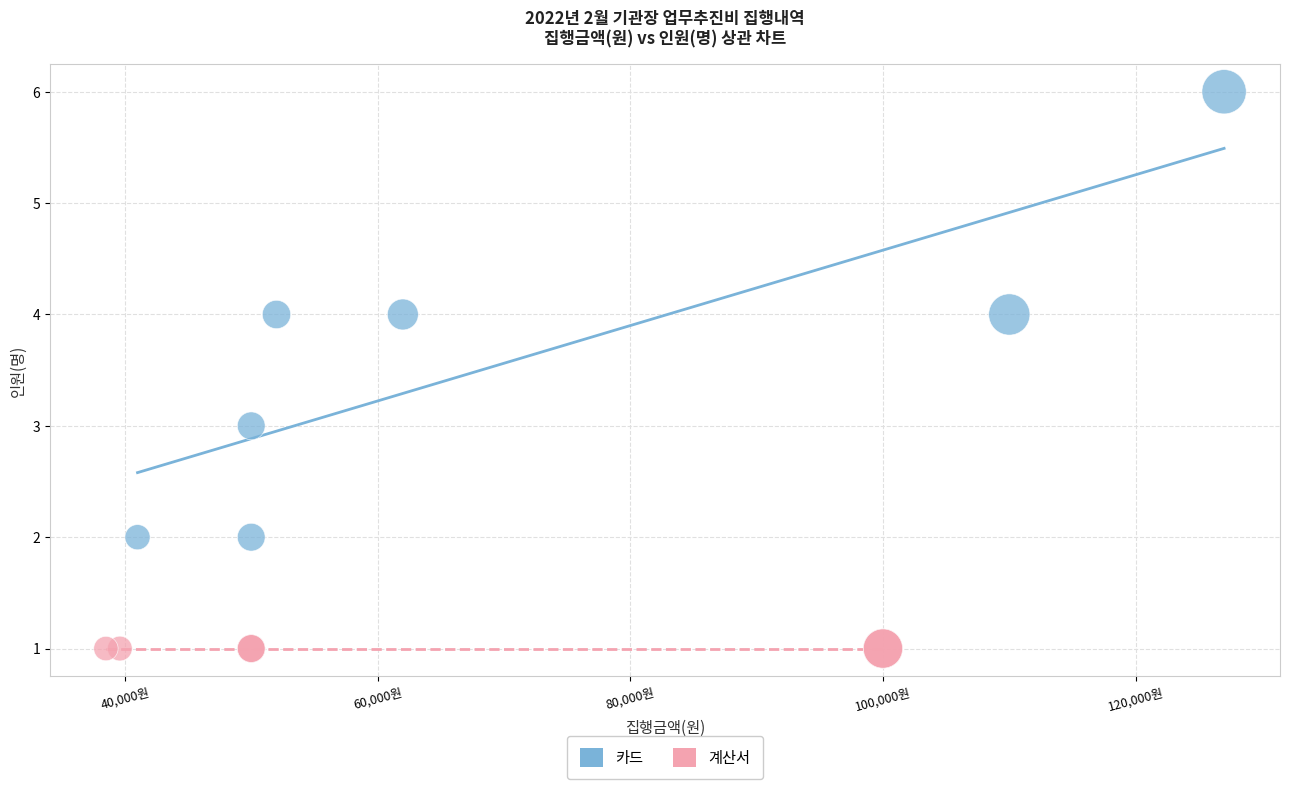

Which series reaches the maximum Y coordinate?

카드